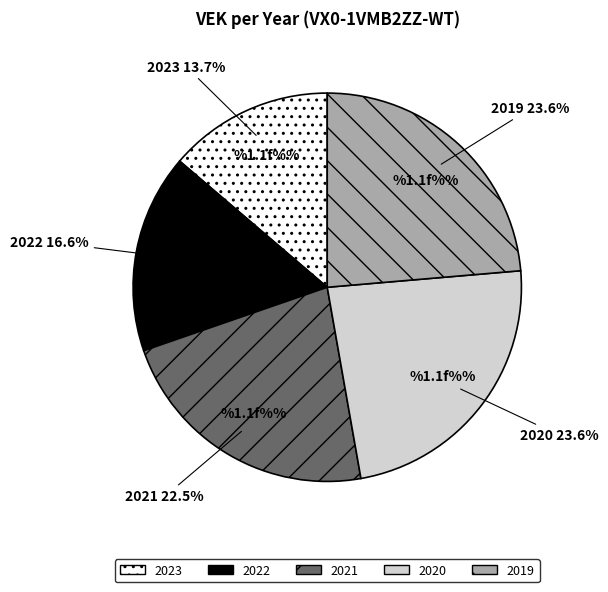

Which slice is the smallest?

2023